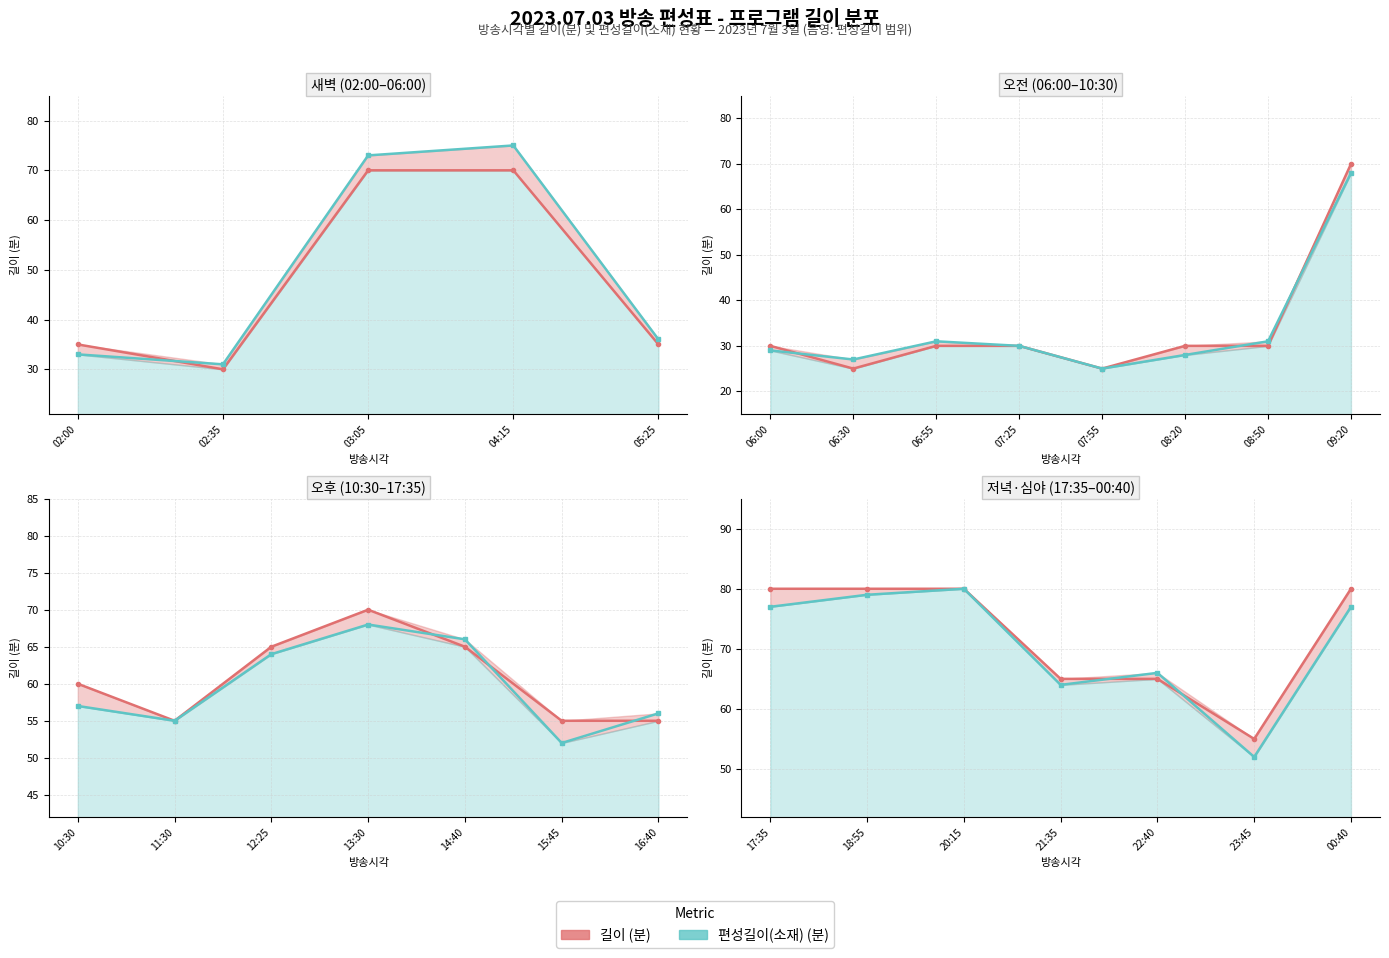

What is the label of the 7th point from the right?

17:35